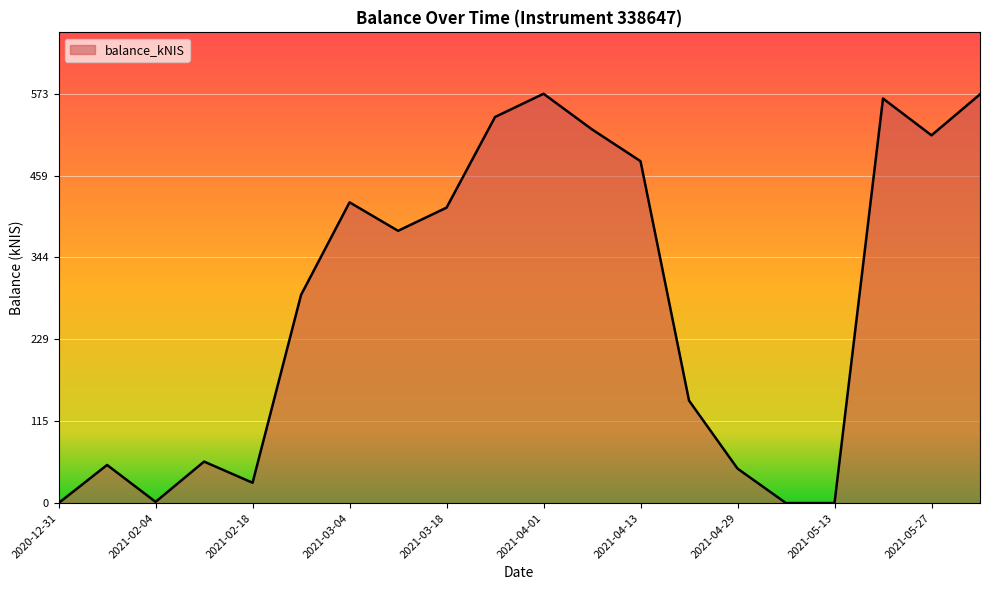

What is the difference between the maximum and minimum values?

573.2